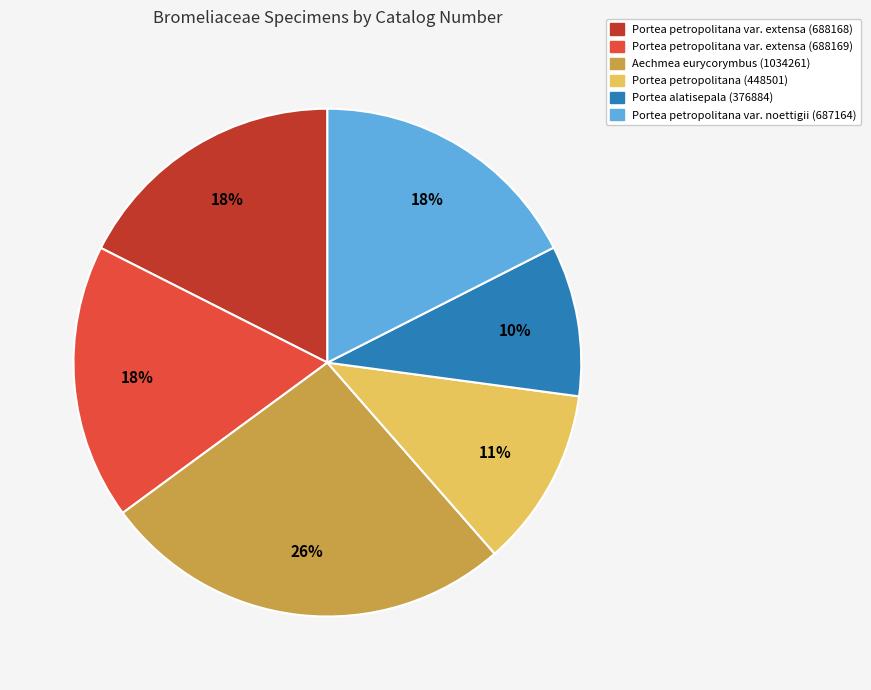

Which has a higher value, Portea alatisepala (376884) or Portea petropolitana var. noettigii (687164)?

Portea petropolitana var. noettigii (687164)